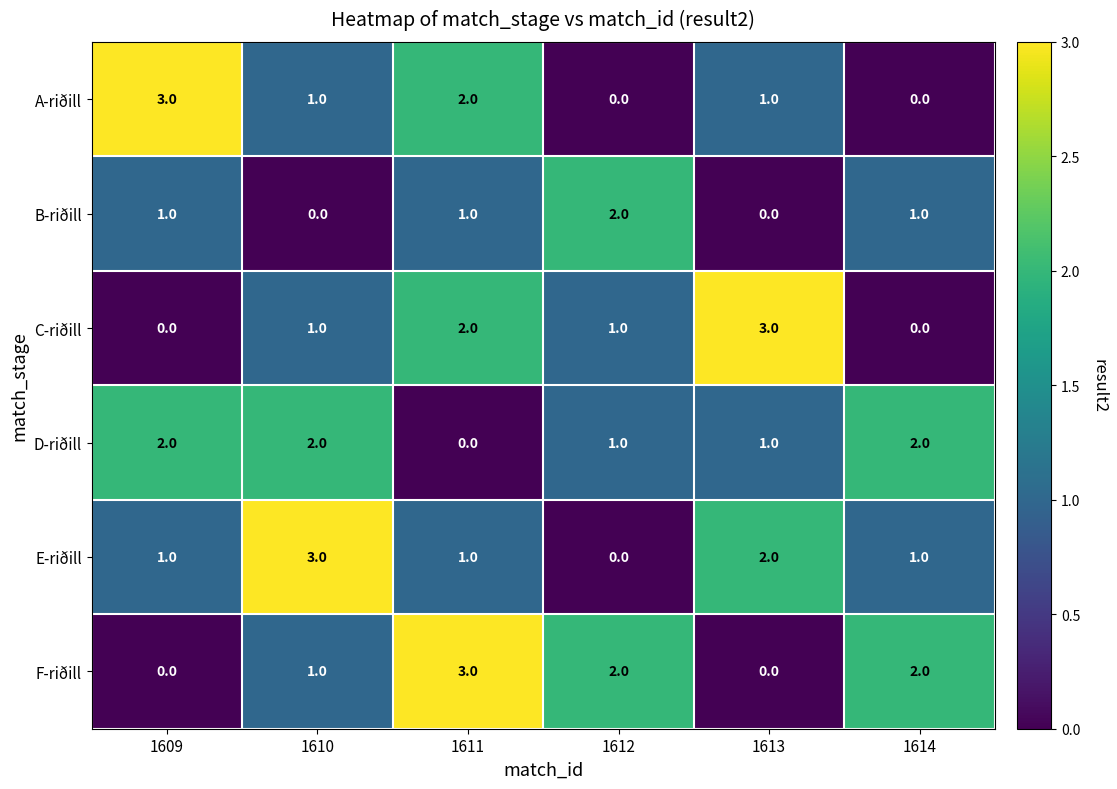

What value does the E-riðill series have at 1610?

3